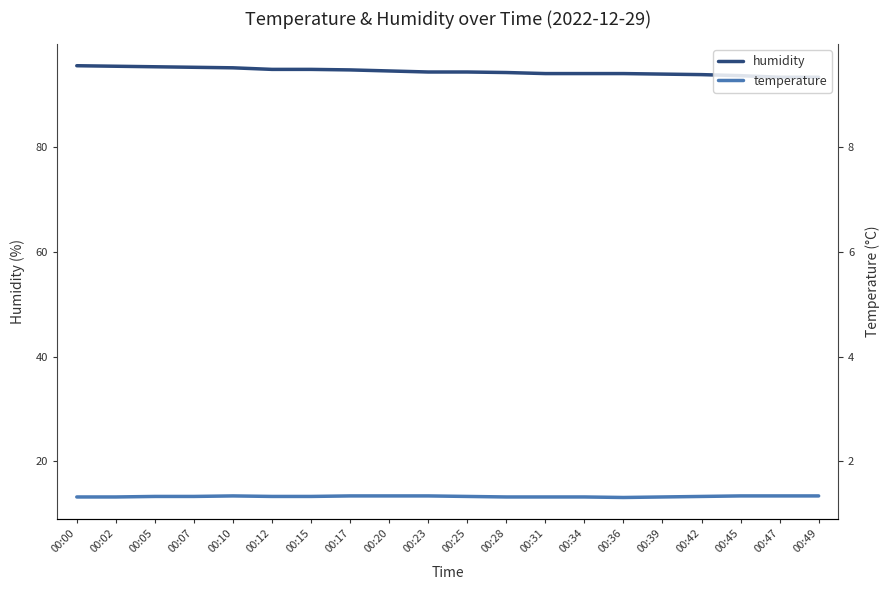

List the series in order of their overall mean, highest first.

humidity, temperature